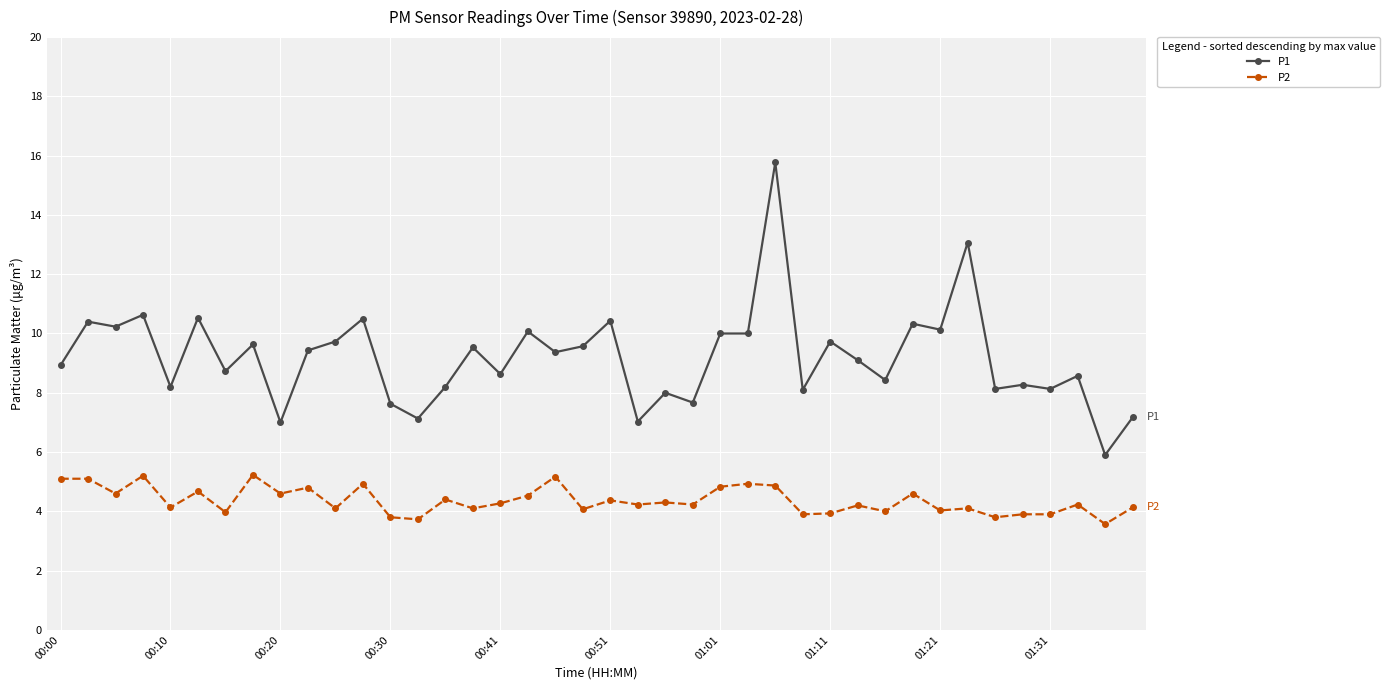

True or false: P1 and P2 cross at least once.

False